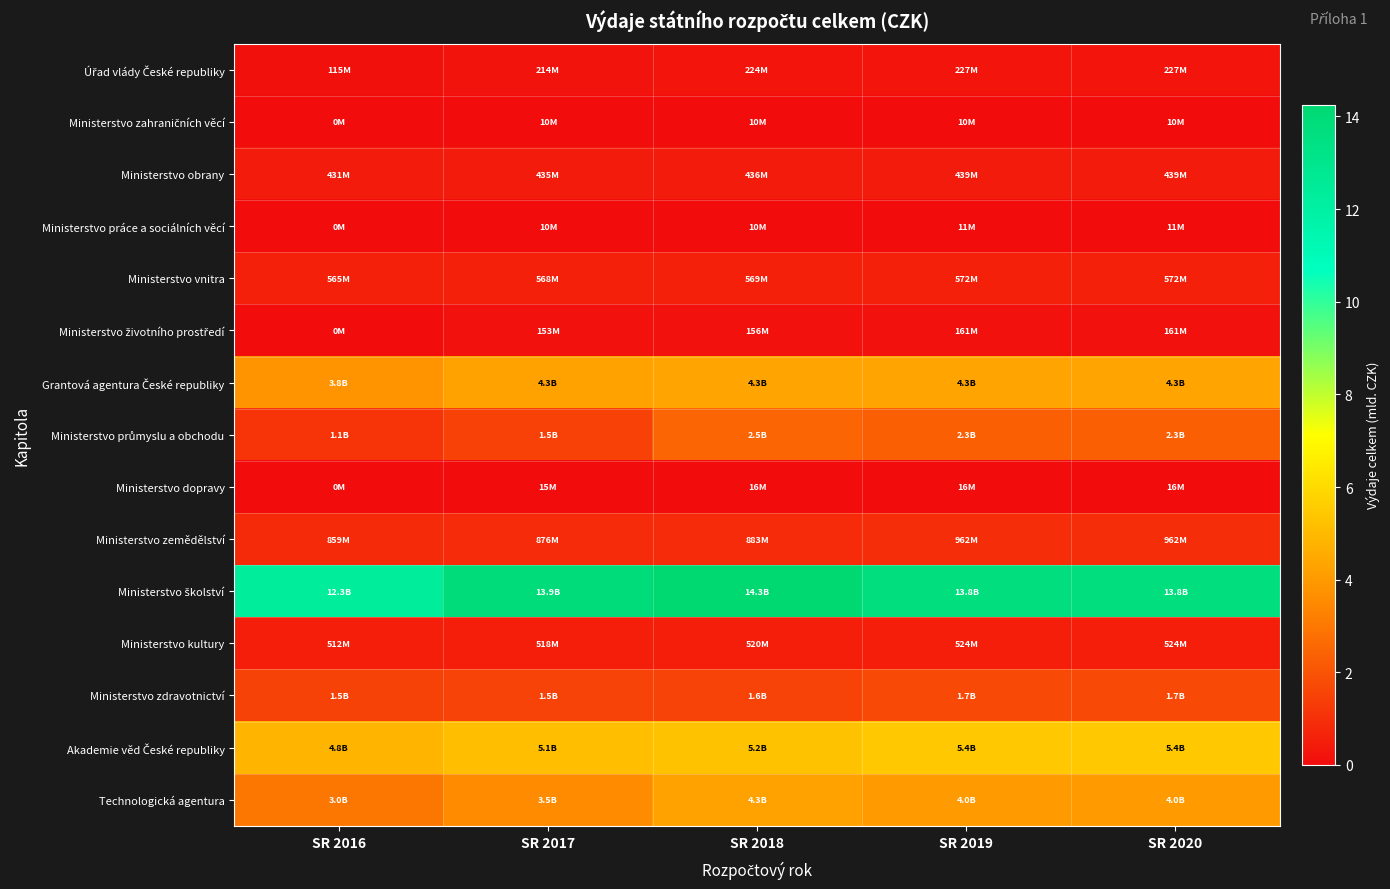

How many distinct data groups are displayed?

15